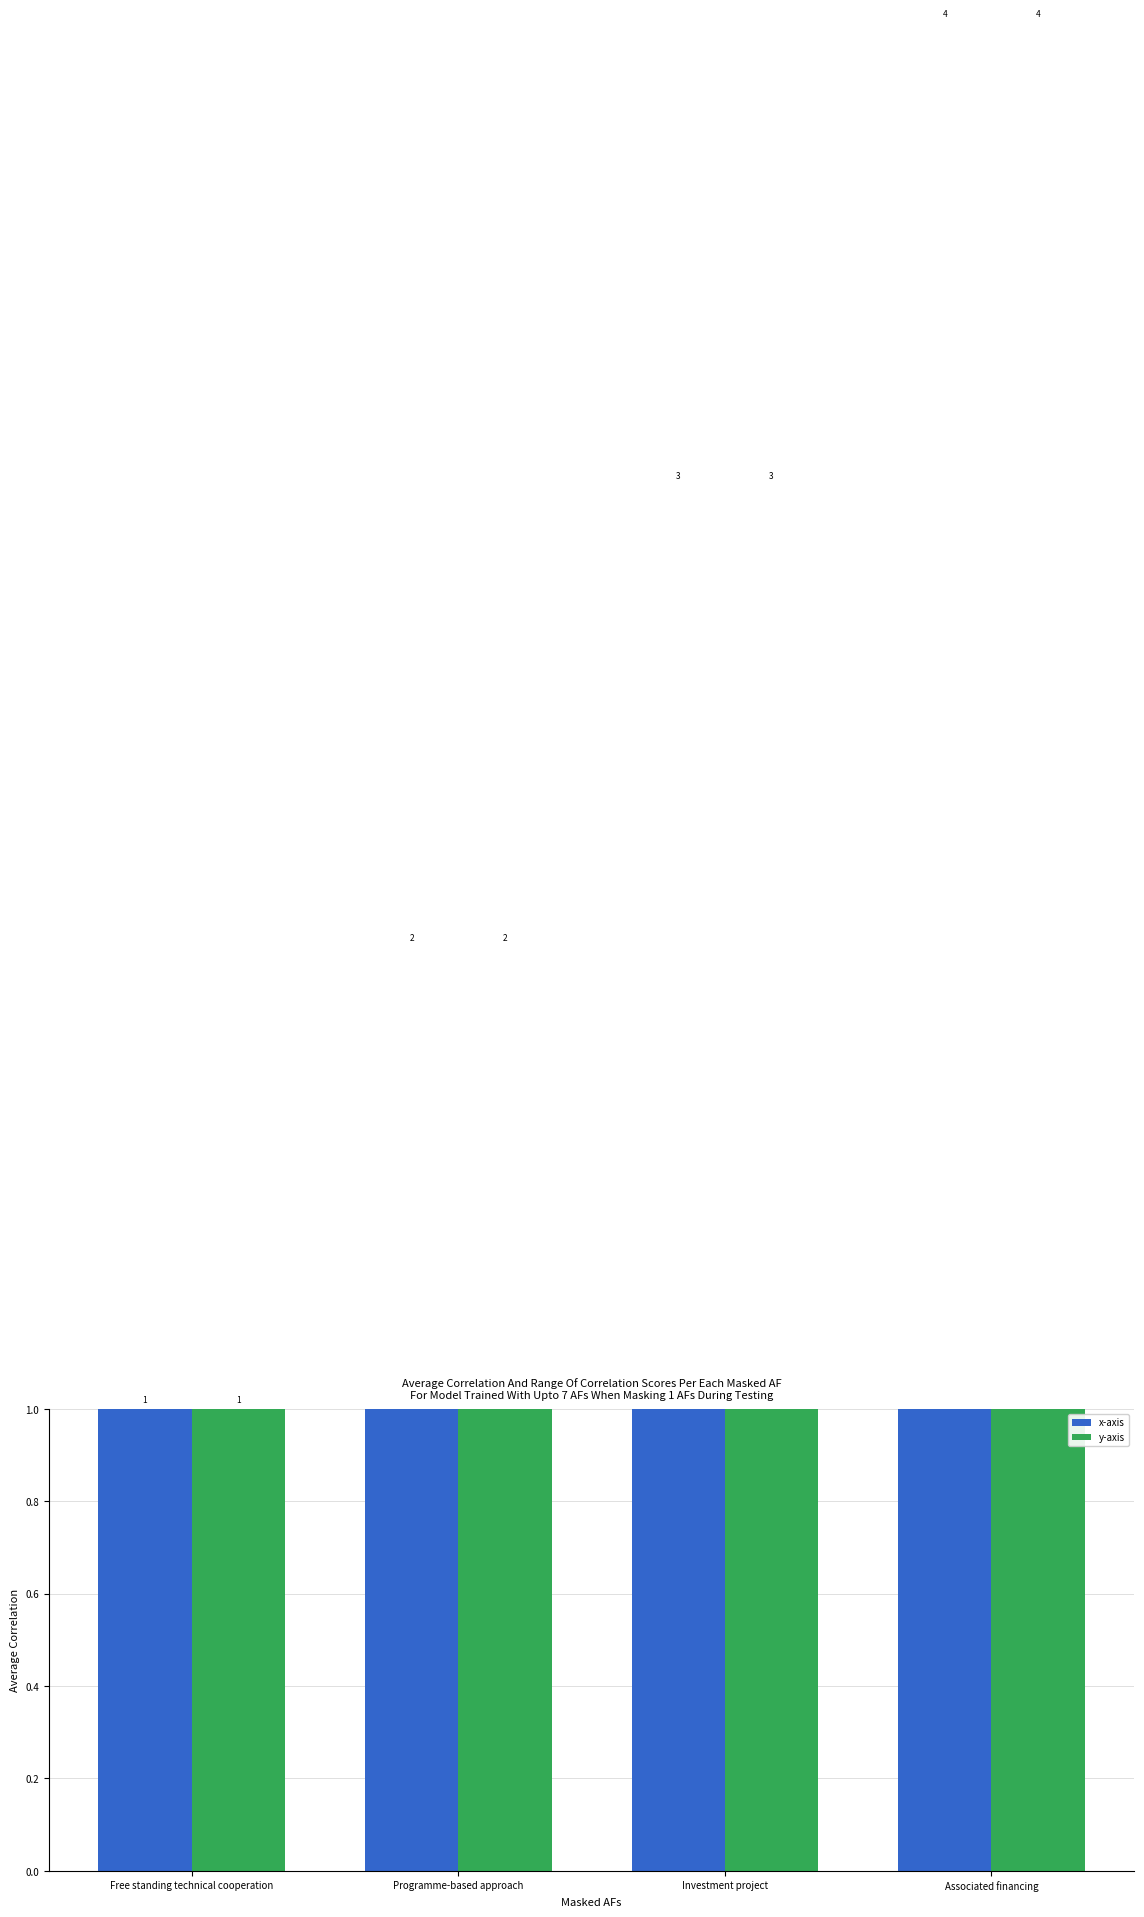

How many groups of bars are there?

4